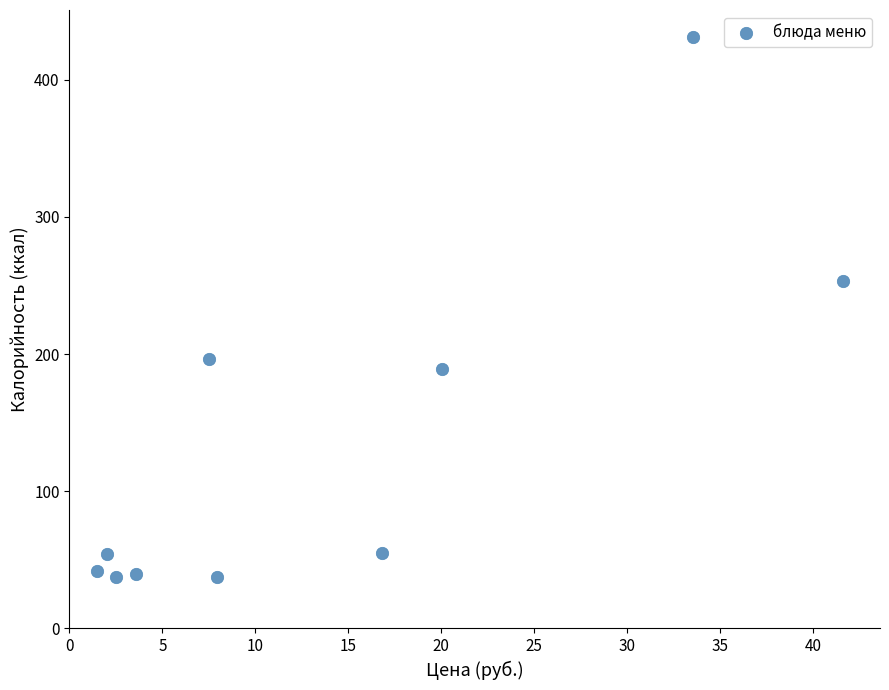

What Y value in the scatter plot is closest to 234?

253.1